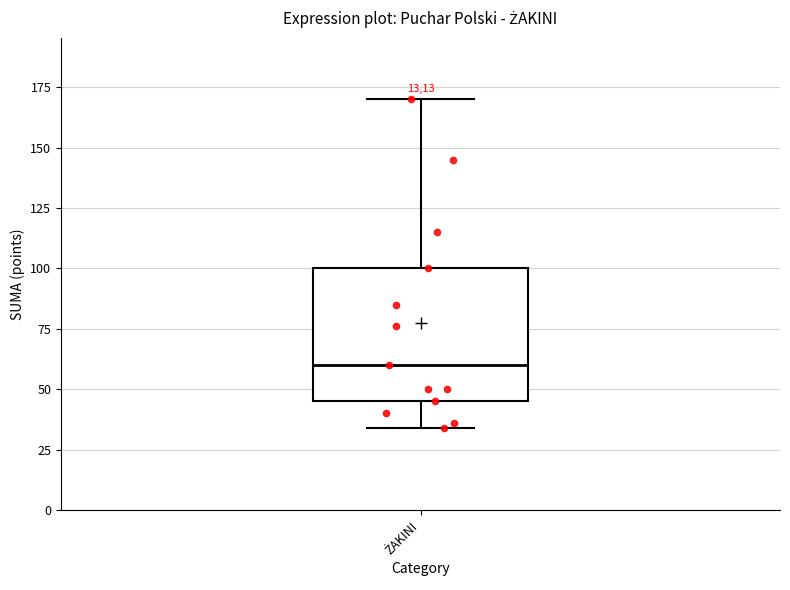

Read this box plot against the y-axis: the position of the median line, the range covered by the box, and the ends of both whiskers. The values are not printed on the chart, so give them approximately, as read against the axis.

median 60, box 45 to 100, whiskers 35 to 170